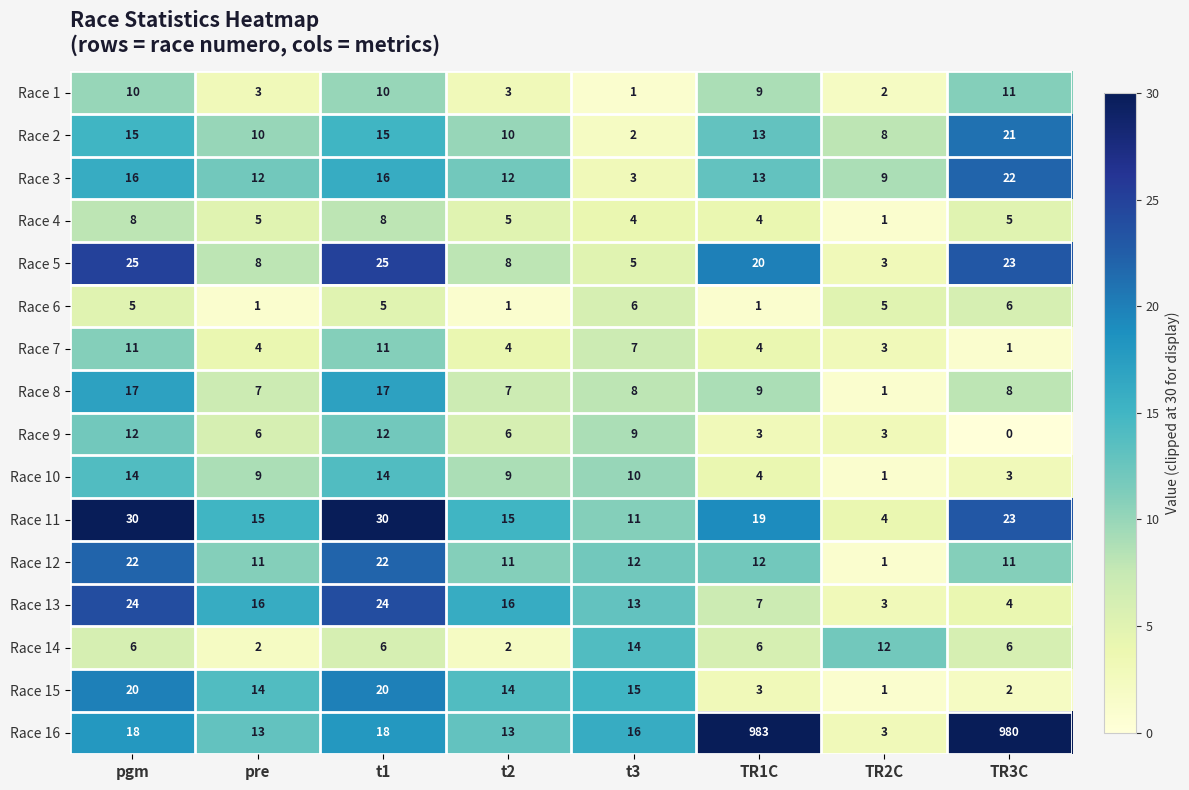

At which label does Race 12 first exceed 12?

pgm